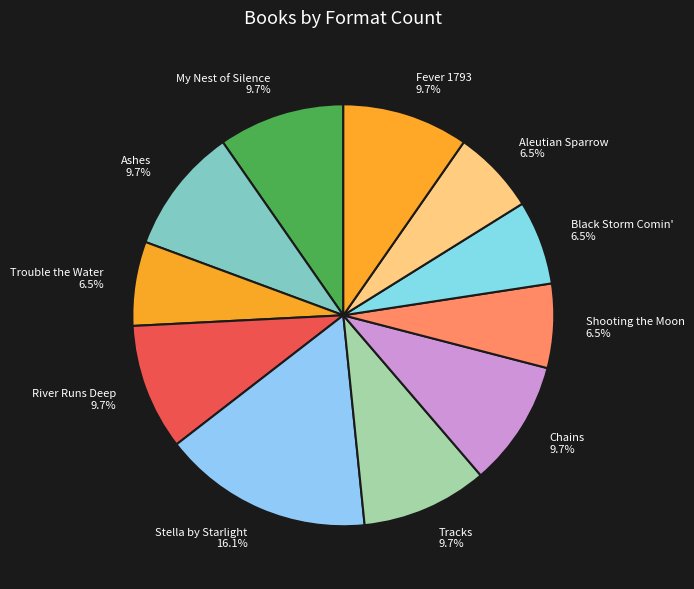

Is the sum of Black Storm Comin' 6.5% and River Runs Deep 9.7% greater than half?

No